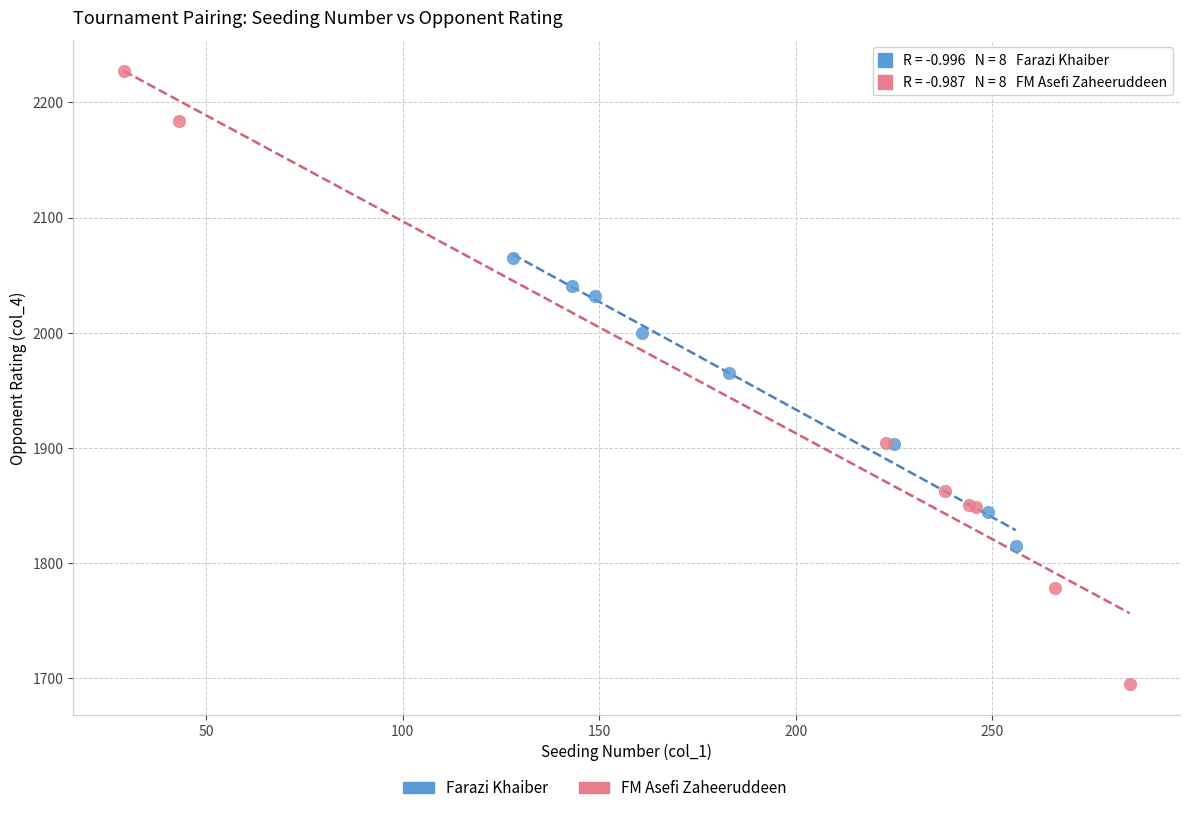

Which series has the widest spread of Y values?

FM Asefi Zaheeruddeen